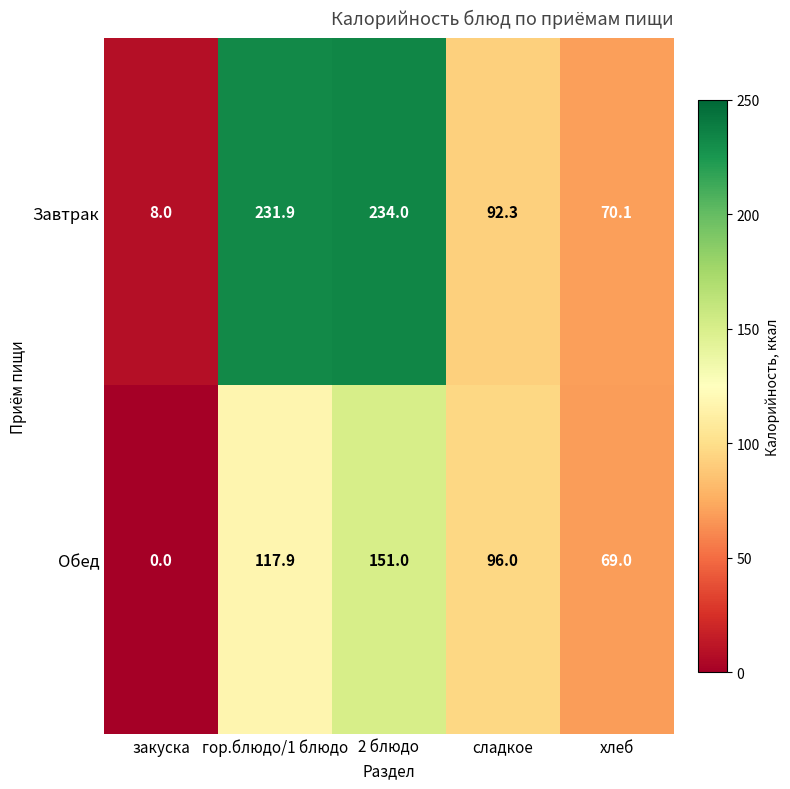

How many data points does each series have?

5